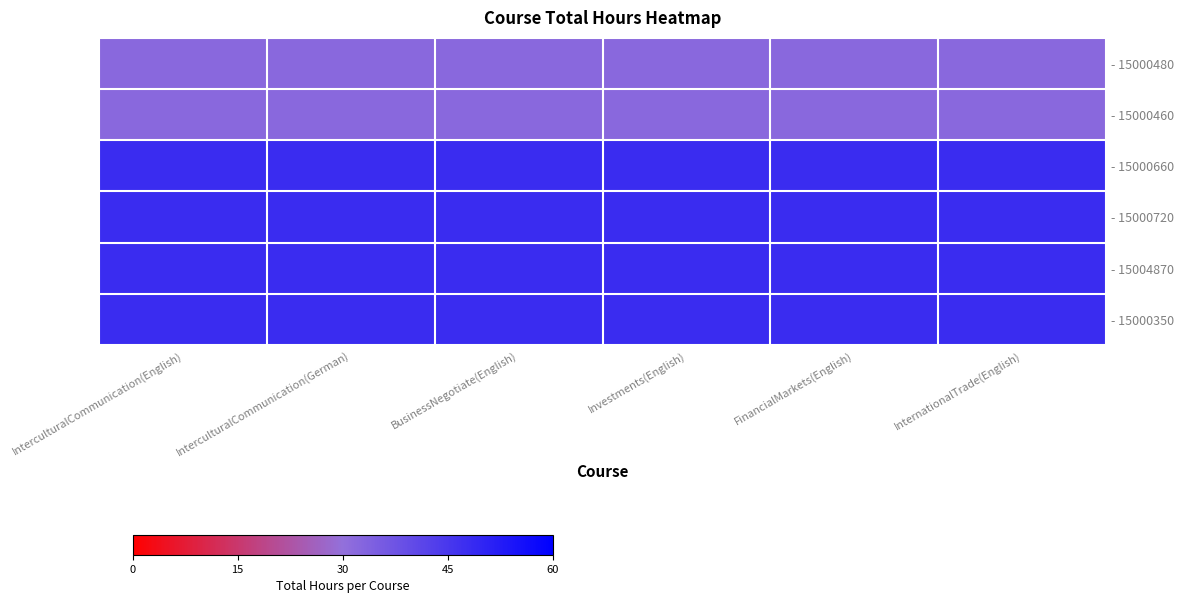

Reading right to left, list all the values displayed in this chart.

- 15000480: InternationalTrade(English)=32	FinancialMarkets(English)=32	Investments(English)=32	BusinessNegotiate(English)=32	InterculturalCommunication(German)=32	InterculturalCommunication(English)=32
- 15000460: InternationalTrade(English)=32	FinancialMarkets(English)=32	Investments(English)=32	BusinessNegotiate(English)=32	InterculturalCommunication(German)=32	InterculturalCommunication(English)=32
- 15000660: InternationalTrade(English)=48	FinancialMarkets(English)=48	Investments(English)=48	BusinessNegotiate(English)=48	InterculturalCommunication(German)=48	InterculturalCommunication(English)=48
- 15000720: InternationalTrade(English)=48	FinancialMarkets(English)=48	Investments(English)=48	BusinessNegotiate(English)=48	InterculturalCommunication(German)=48	InterculturalCommunication(English)=48
- 15004870: InternationalTrade(English)=48	FinancialMarkets(English)=48	Investments(English)=48	BusinessNegotiate(English)=48	InterculturalCommunication(German)=48	InterculturalCommunication(English)=48
- 15000350: InternationalTrade(English)=48	FinancialMarkets(English)=48	Investments(English)=48	BusinessNegotiate(English)=48	InterculturalCommunication(German)=48	InterculturalCommunication(English)=48